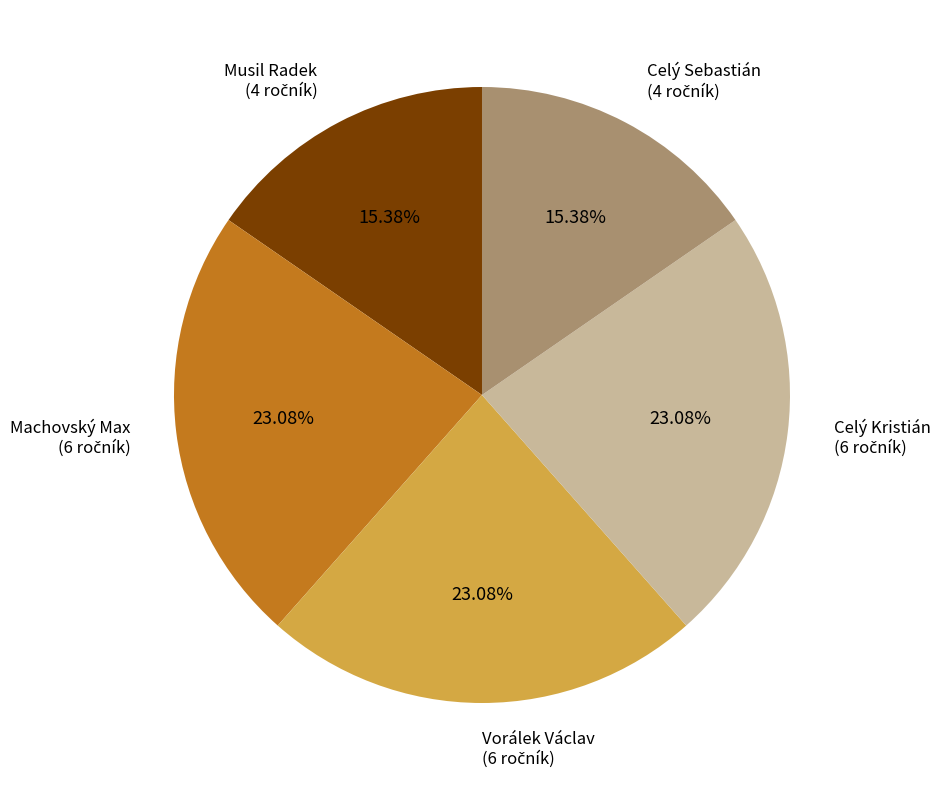

Is there any slice that represents more than half of the pie?

No